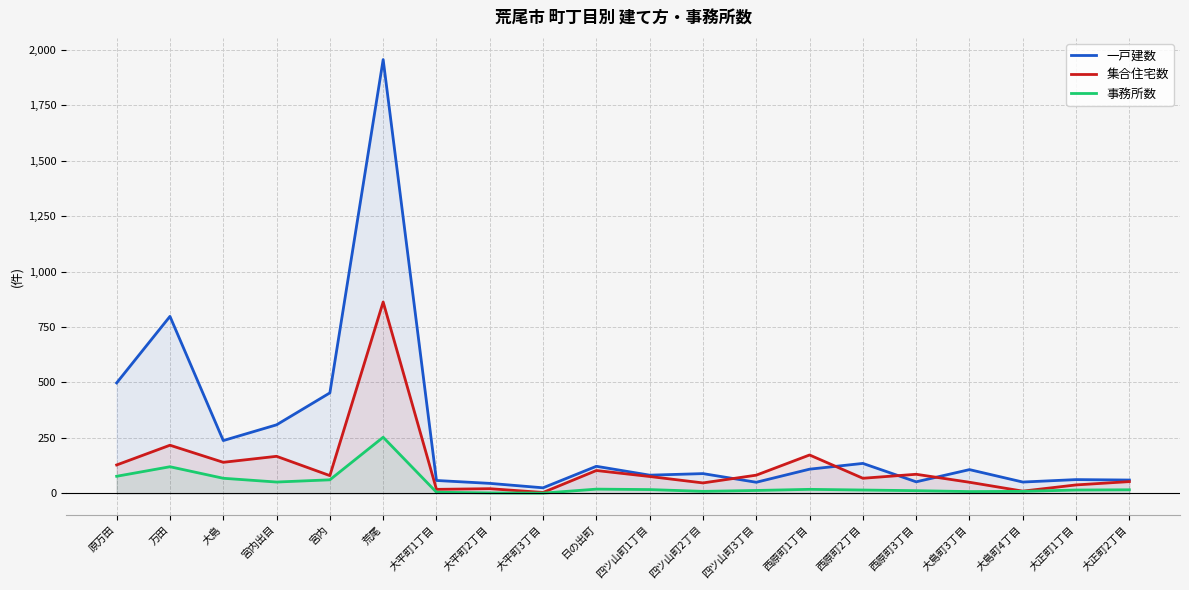

At which label is 事務所数 closest to 127?

万田